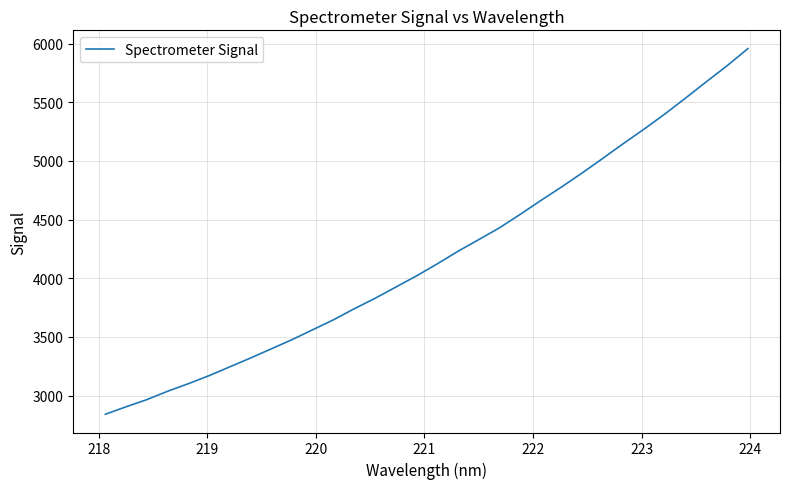

What is the maximum value shown in the chart?

5956.6